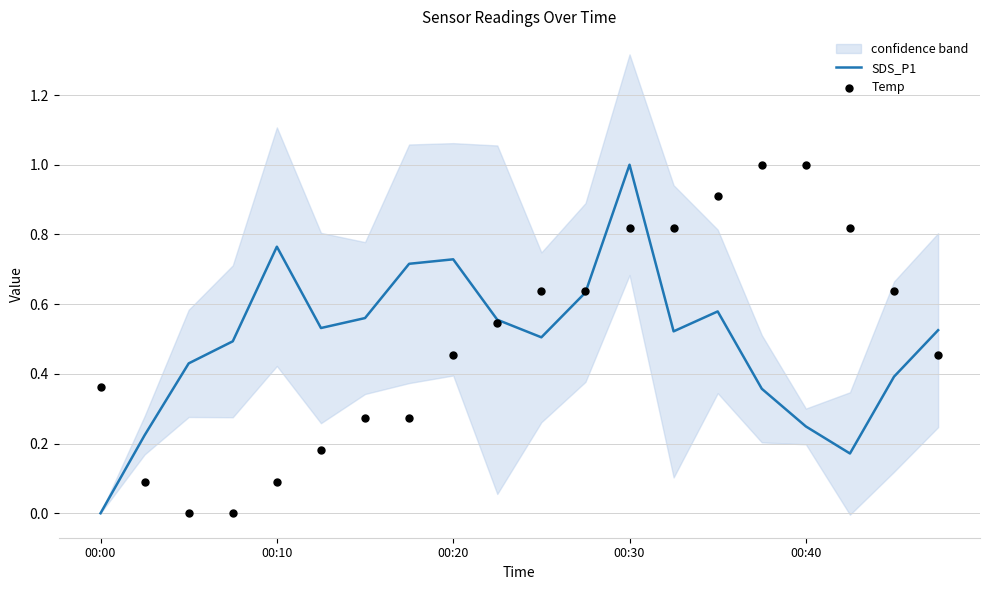

At which label does SDS_P1 reach its minimum?

00:00